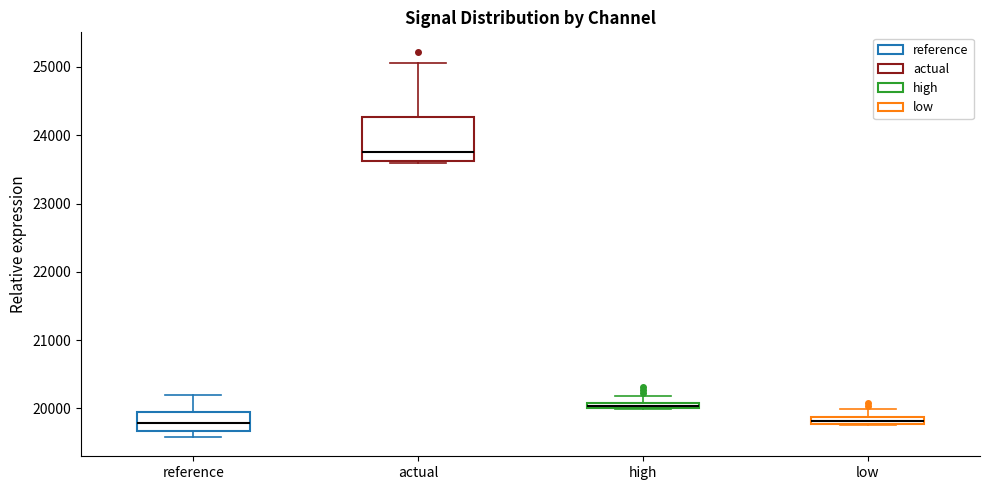

Where does the upper whisker of the box for low end on the y-axis? The values are not printed on the chart, so give them approximately, as read against the axis.

20000